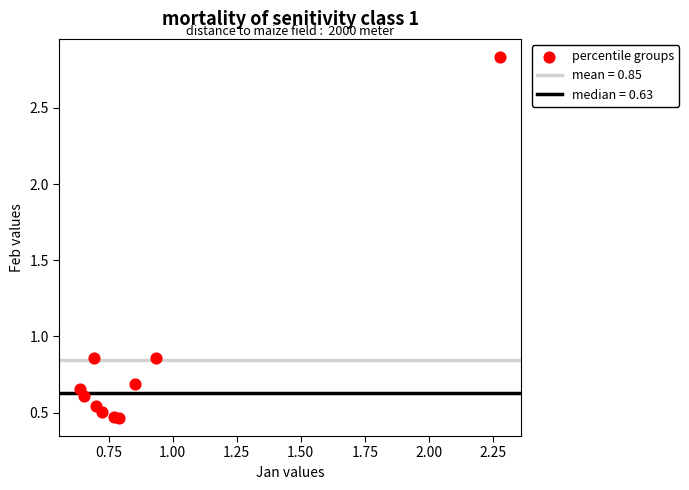

What is the range of X values (max minus min)?

1.6